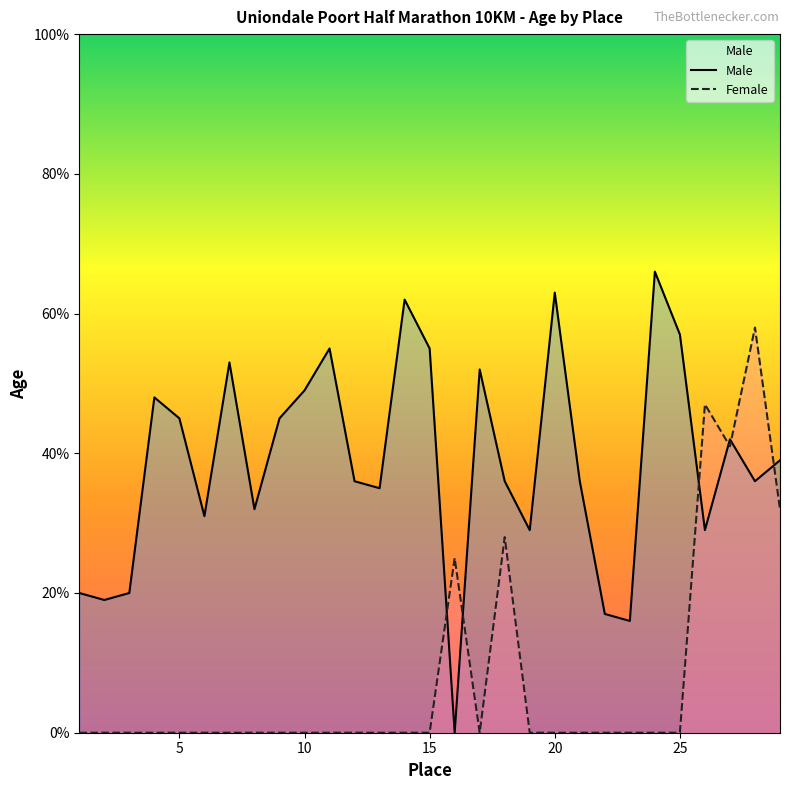

After their last crossing, which series has the higher values: Male or Female?

Male